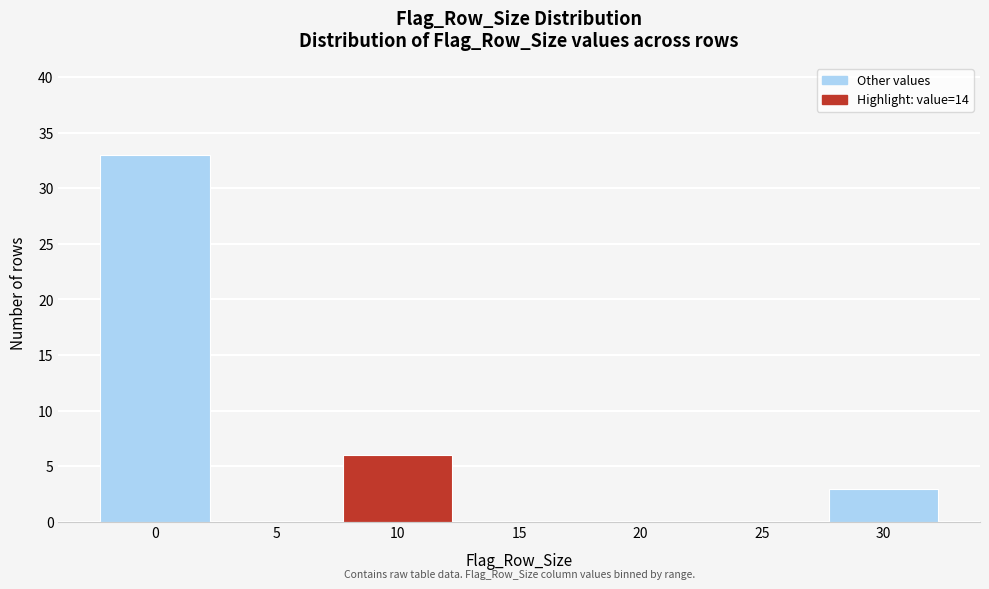

Reading right to left, extract all data points from this chart.

30=3	25=0	20=0	15=0	10=6	5=0	0=33